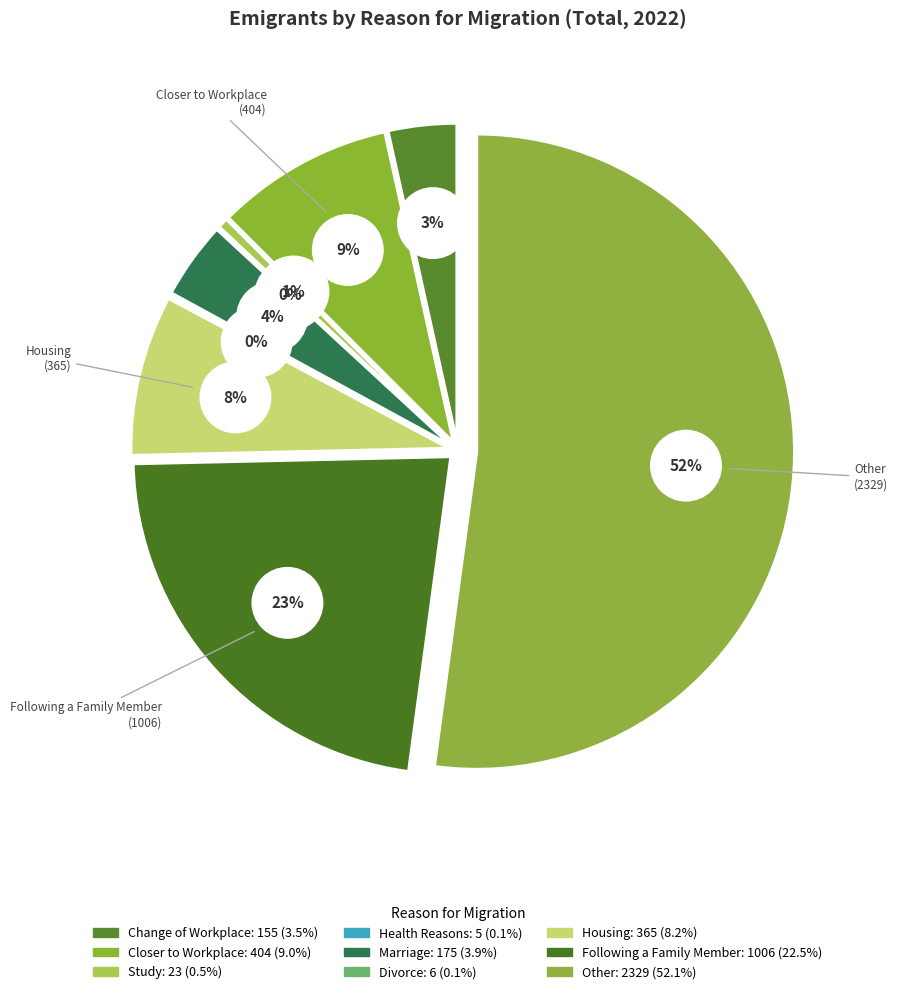

Is it true that Divorce is 5% of the pie?

False